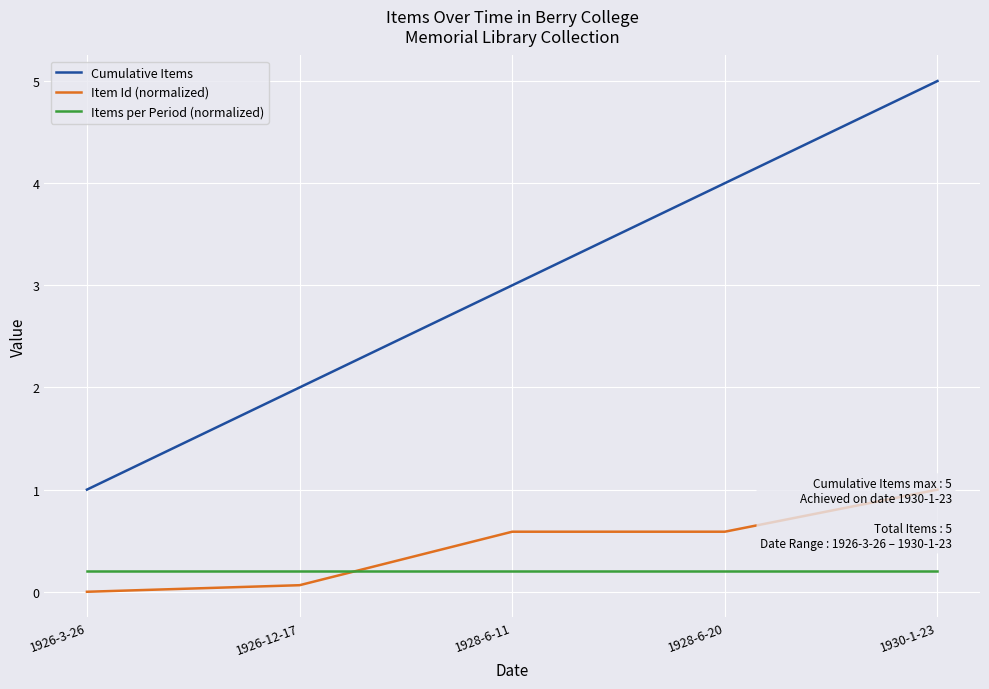

At how many categories does at least one series exceed 0?

5